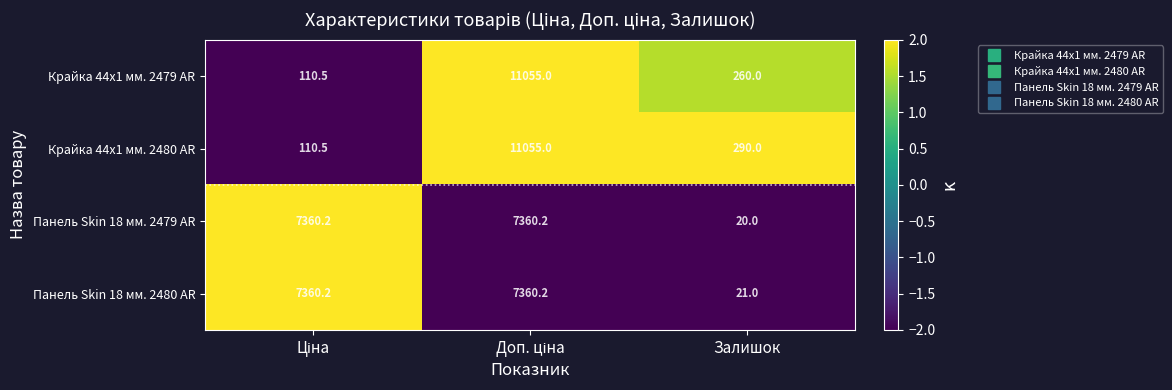

The value of Крайка 44x1 мм. 2480 AR at Залишок is 516.6. True or false?

False